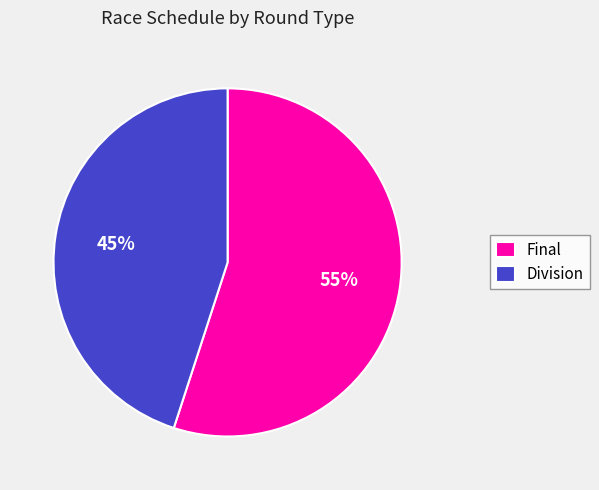

Which slice is the largest?

Final